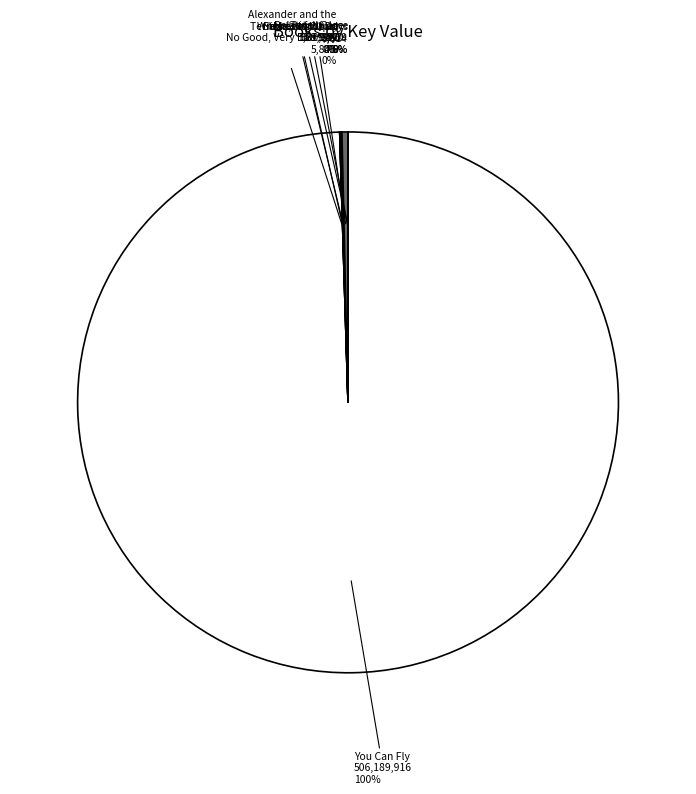

What is the largest slice in the pie chart?

You Can Fly